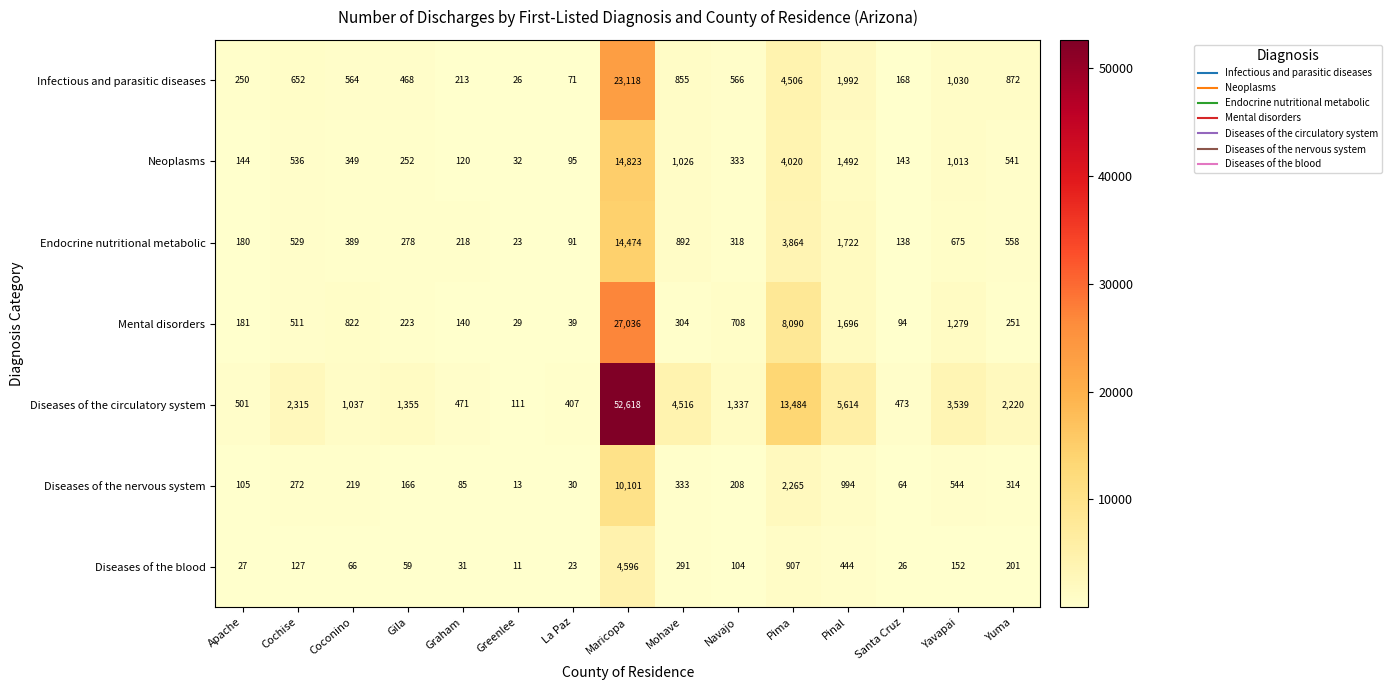

What is the greatest value displayed?

52618